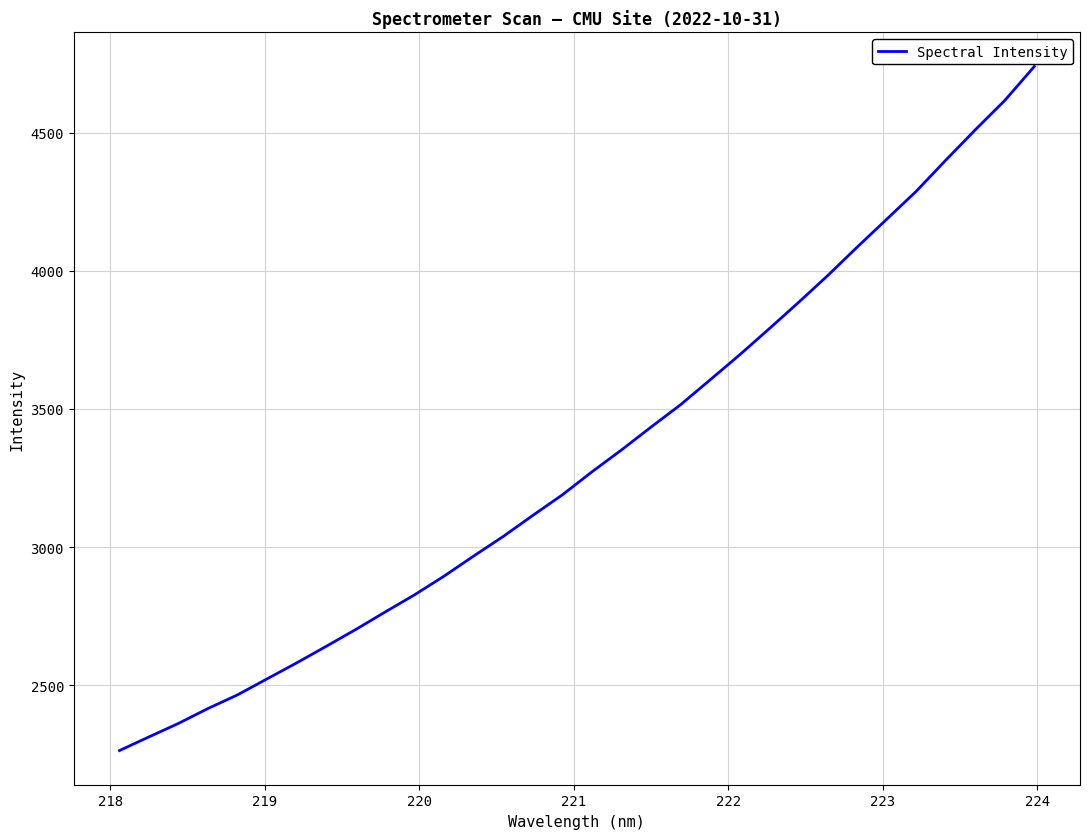

Count the number of data series in this chart.

1